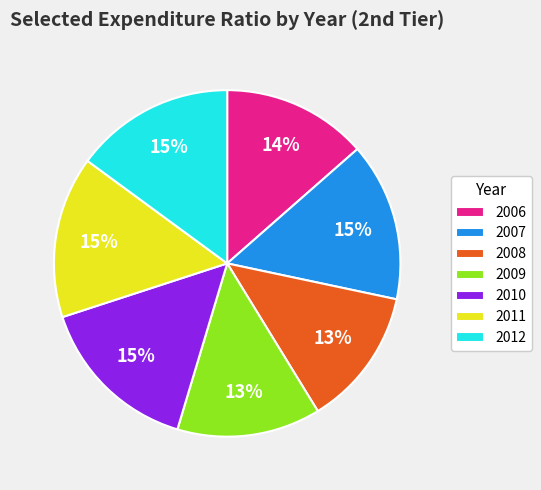

Which has a higher value, 2007 or 2009?

2007